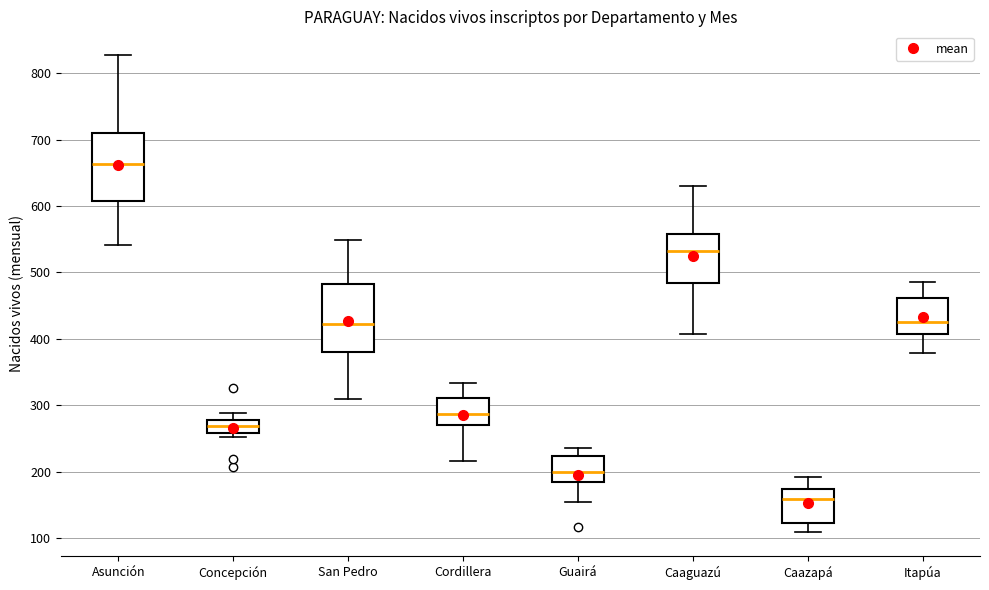

Where does the median line of the box for Concepción sit on the y-axis? The values are not printed on the chart, so give them approximately, as read against the axis.

270